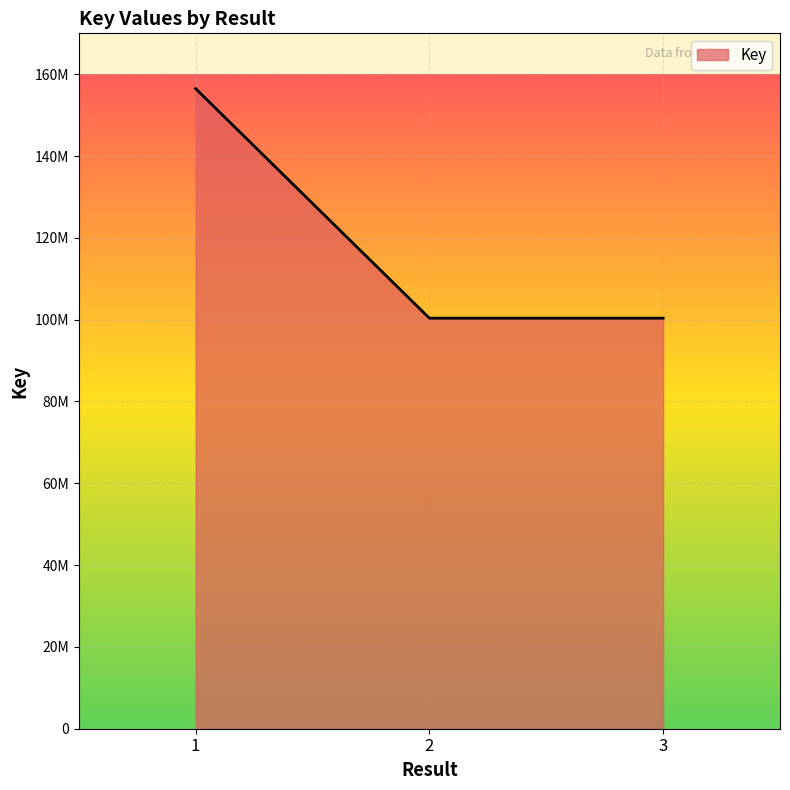

Does the chart display data point markers on the line(s)?

No